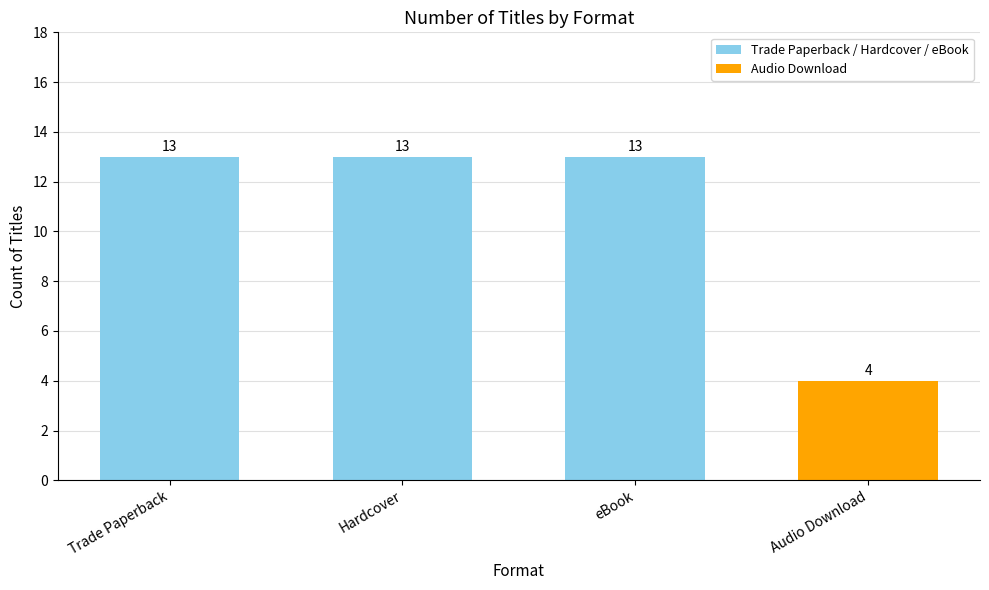

Which has a higher value, Trade Paperback or Audio Download?

Trade Paperback